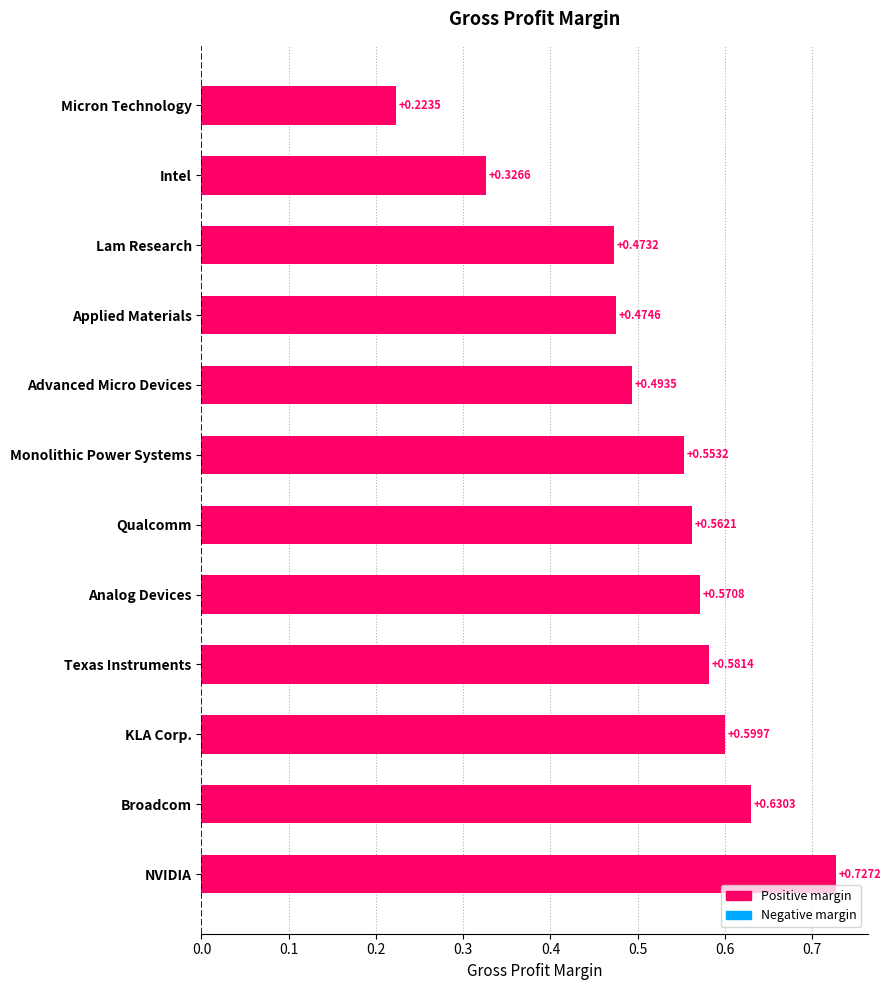

Rank the categories by value from highest to lowest.

NVIDIA, Broadcom, KLA Corp., Texas Instruments, Analog Devices, Qualcomm, Monolithic Power Systems, Advanced Micro Devices, Applied Materials, Lam Research, Intel, Micron Technology